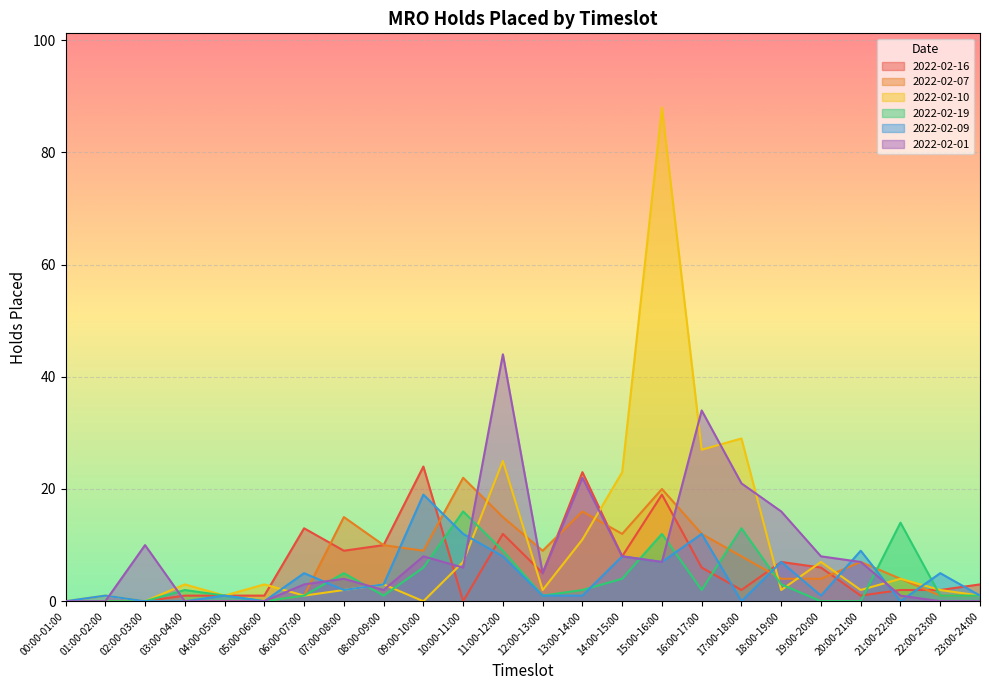

True or false: 2022-02-09 has more than 1 interior local peaks.

True